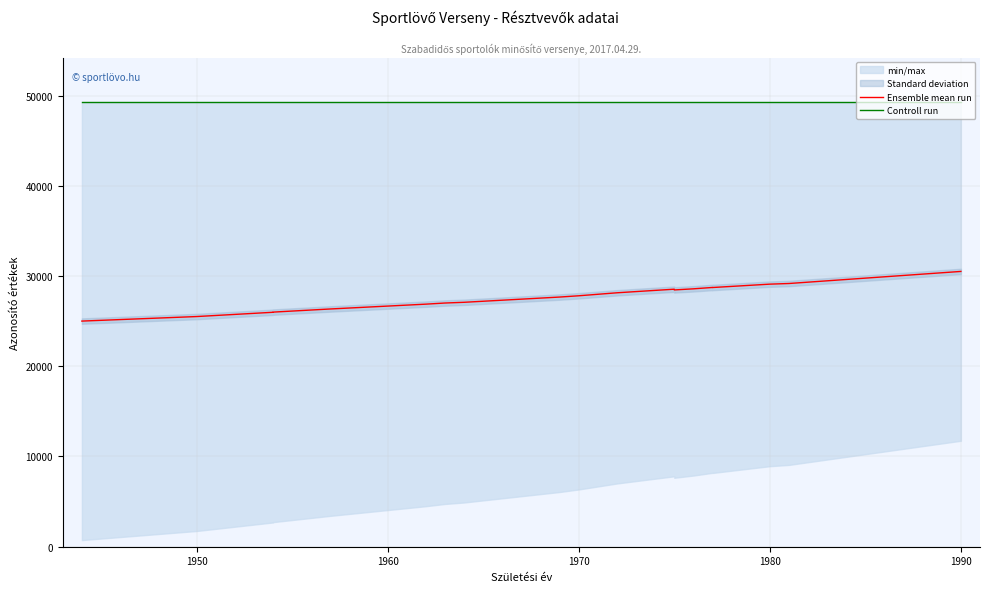

What is the sum of all Ensemble mean run values?

553602.0